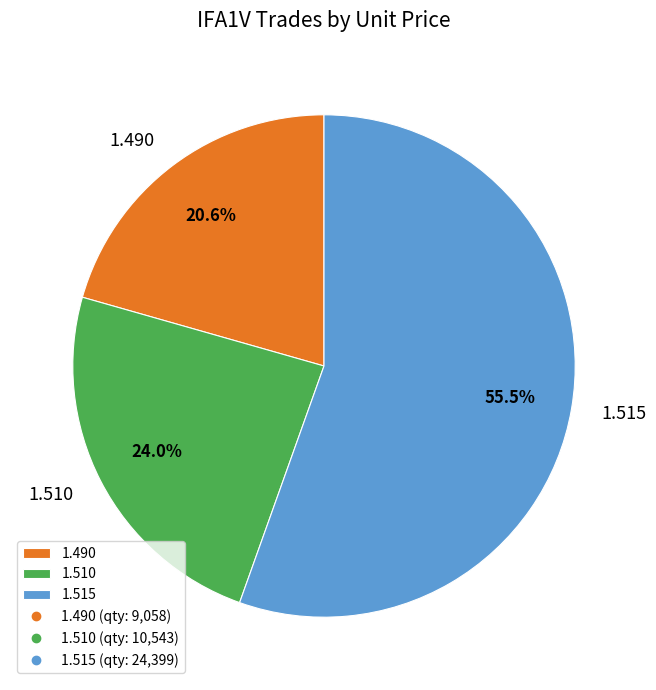

Do 1.510 and 1.490 together represent more than half of the pie?

No